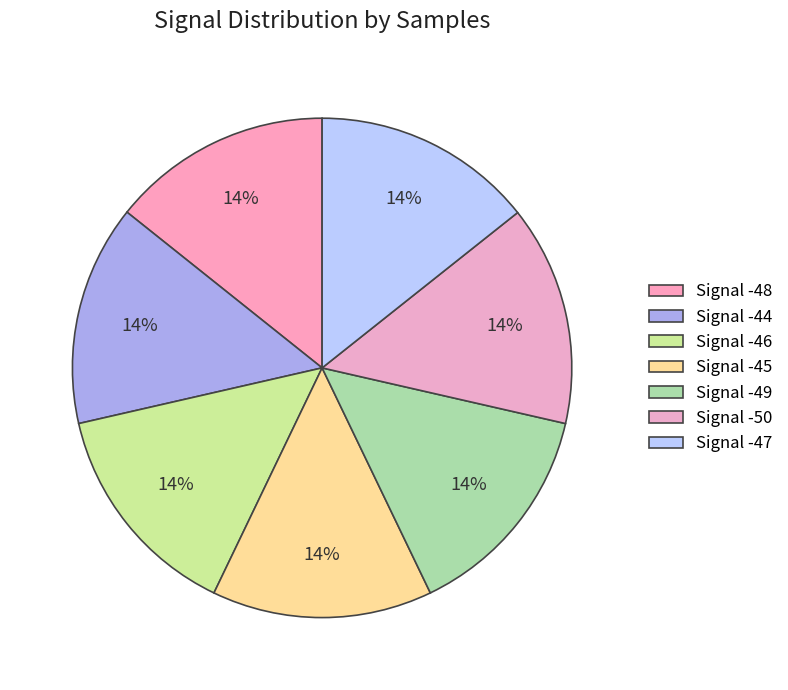

How many segments does this pie chart have?

7